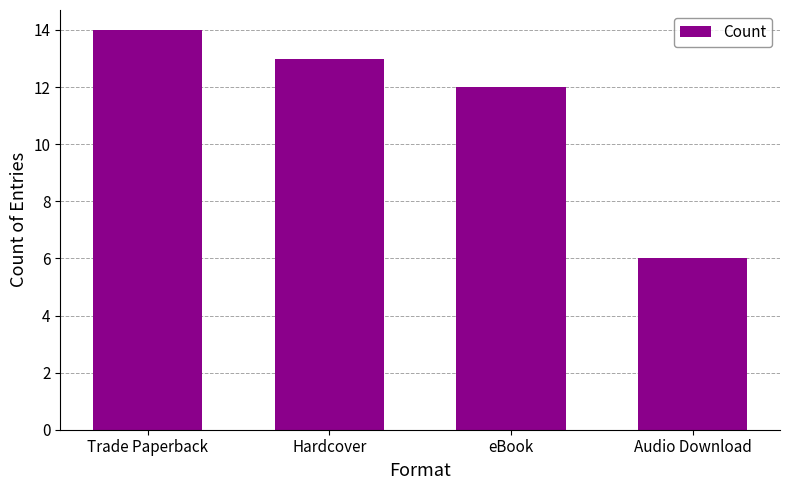

Are the bars grouped side by side (vs. stacked)?

No